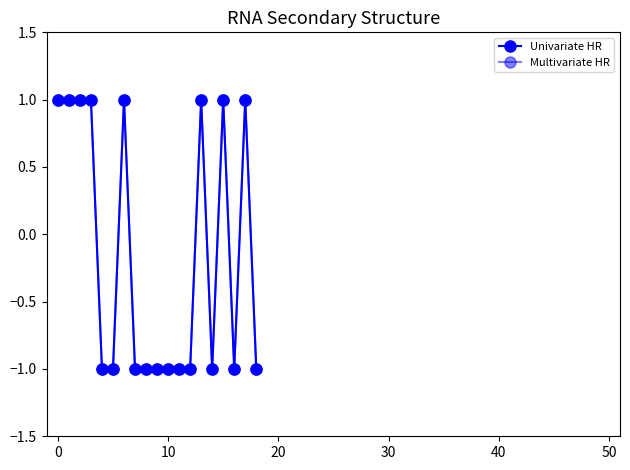

Is this an area chart (filled region under the line)?

No